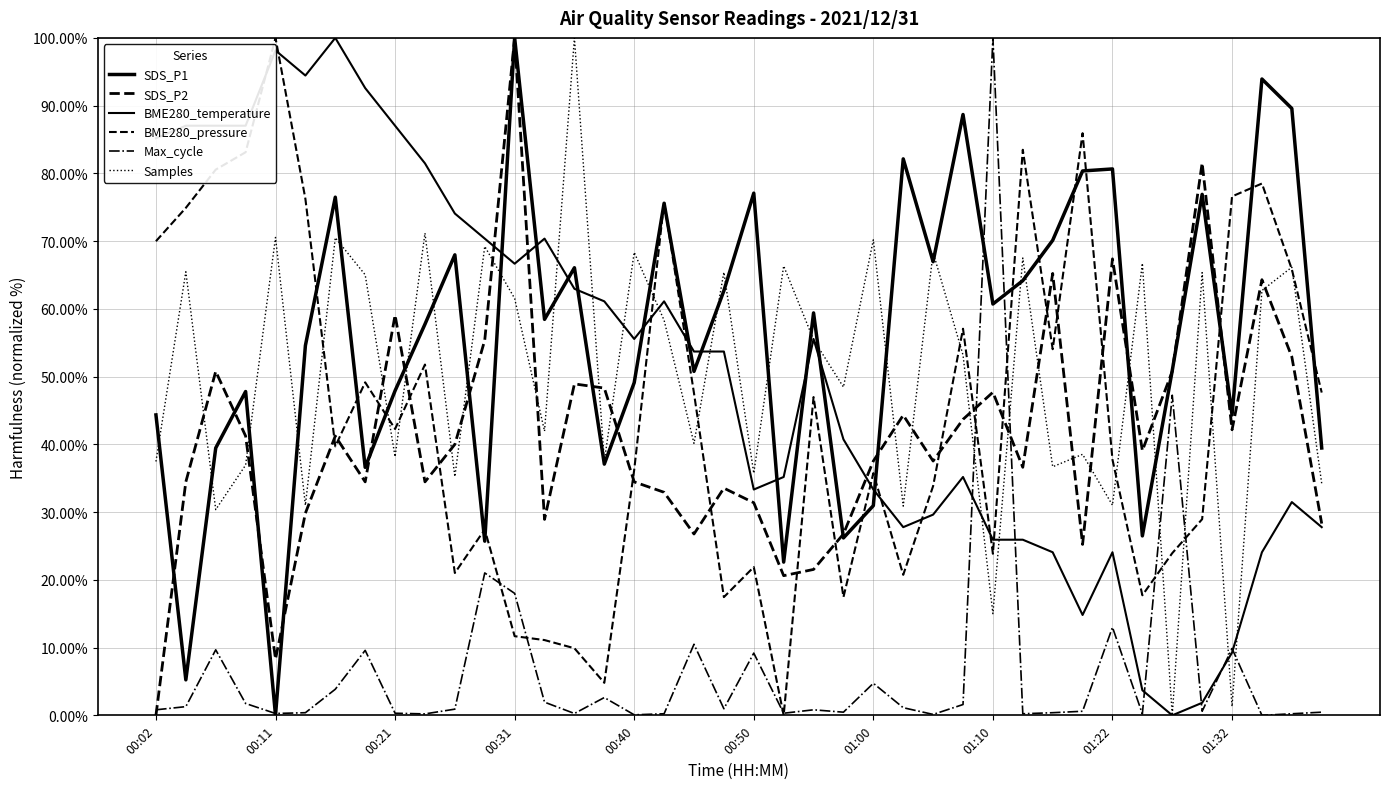

How many lines are shown in the chart?

6